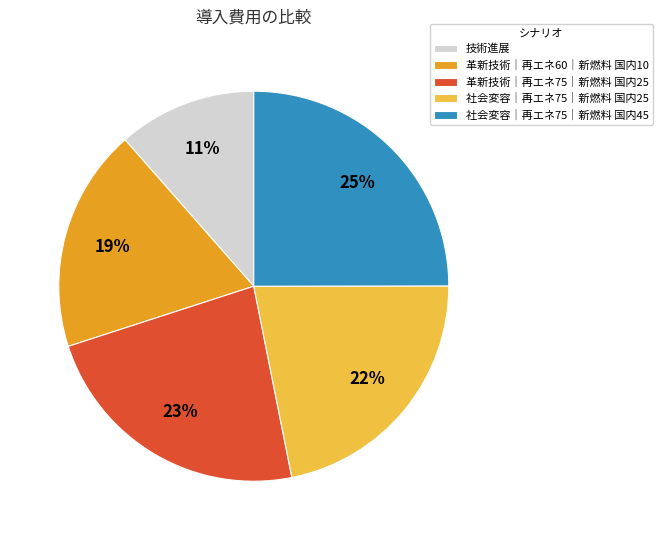

Count the number of slices in the pie.

5